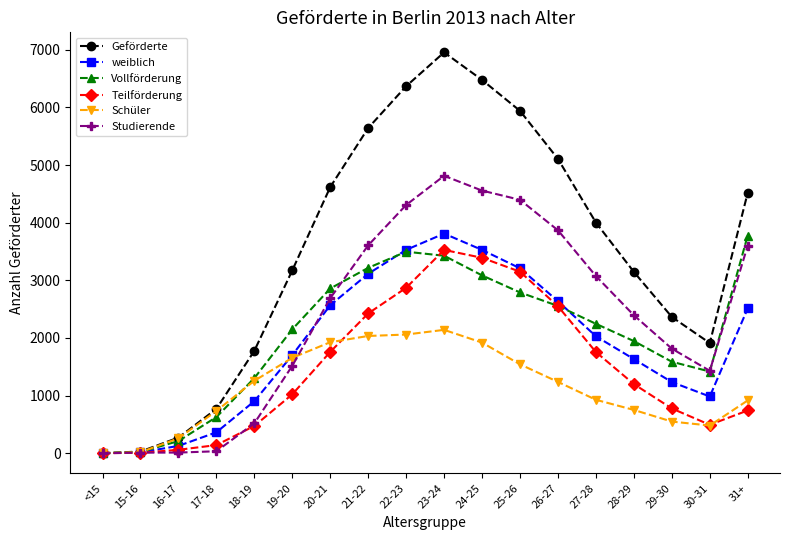

What are all the series names shown in the legend?

Geförderte, weiblich, Vollförderung, Teilförderung, Schüler, Studierende